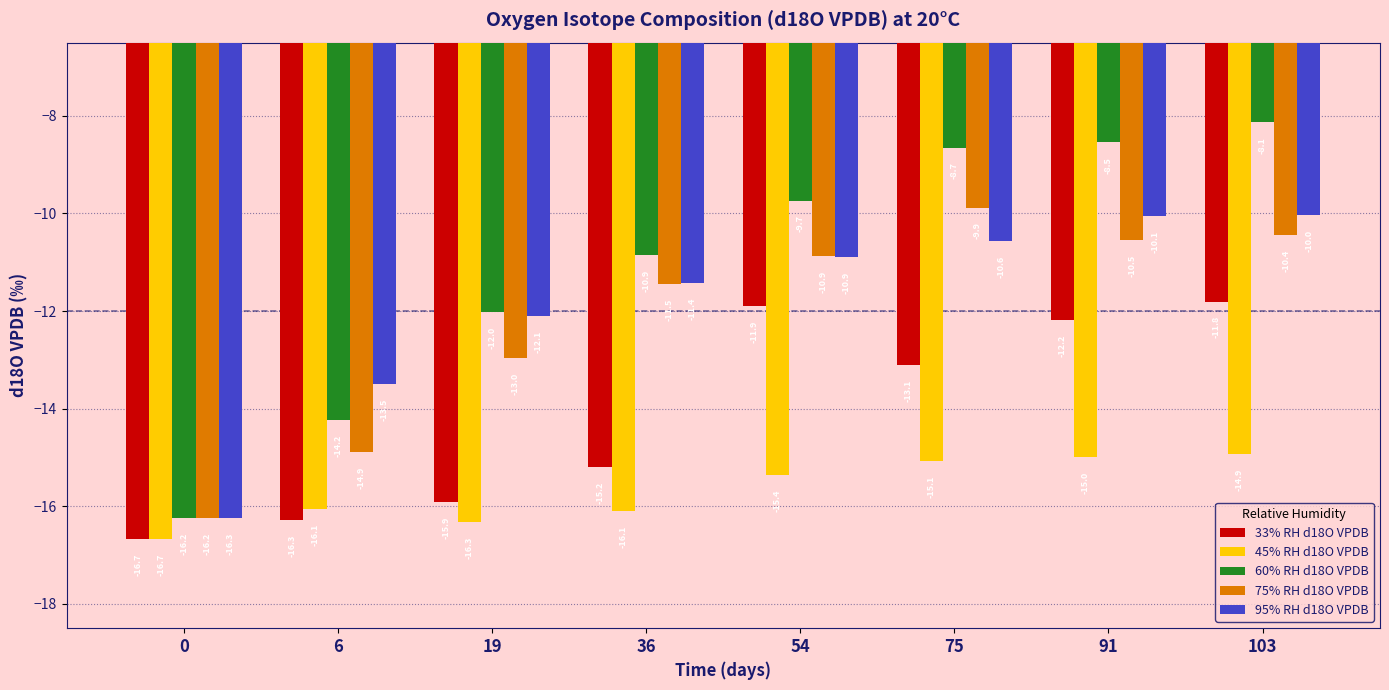

What is the value of the 60% RH d18O VPDB bar at the 7th from the left?

-8.5